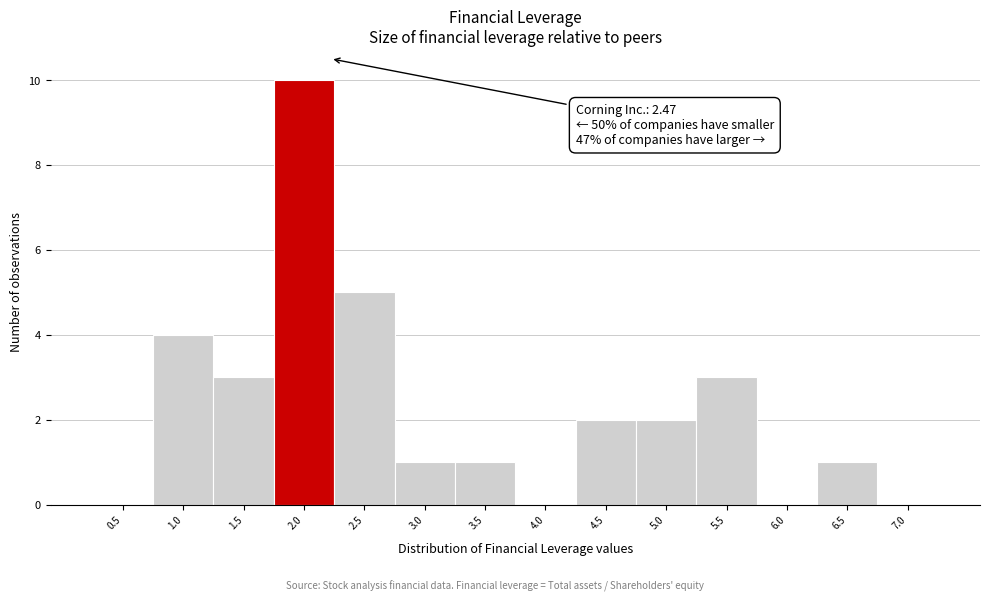

Reading right to left, what are all the values shown in this chart?

7.0=0	6.5=1	6.0=0	5.5=3	5.0=2	4.5=2	4.0=0	3.5=1	3.0=1	2.5=5	2.0=10	1.5=3	1.0=4	0.5=0